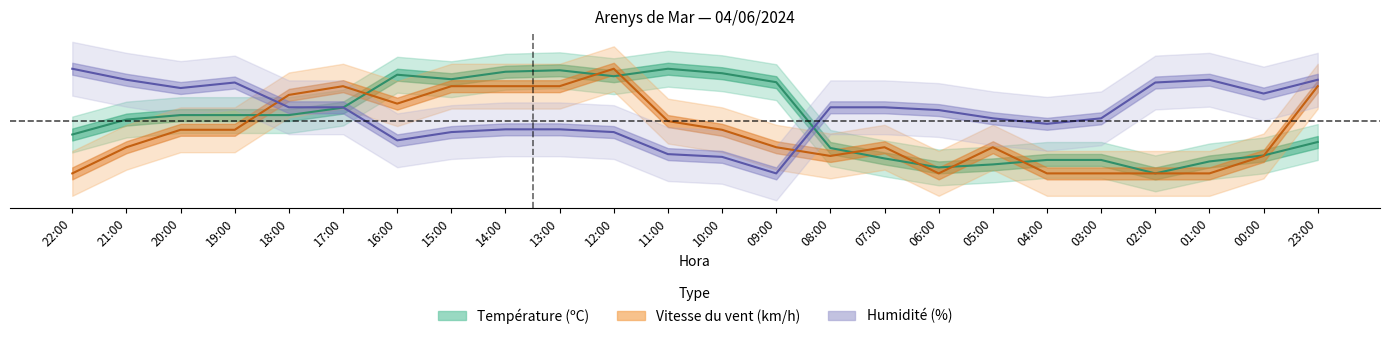

Rank the series by their average value, from lowest to highest.

Vitesse du vent (km/h), Température (ºC), Humidité (%)